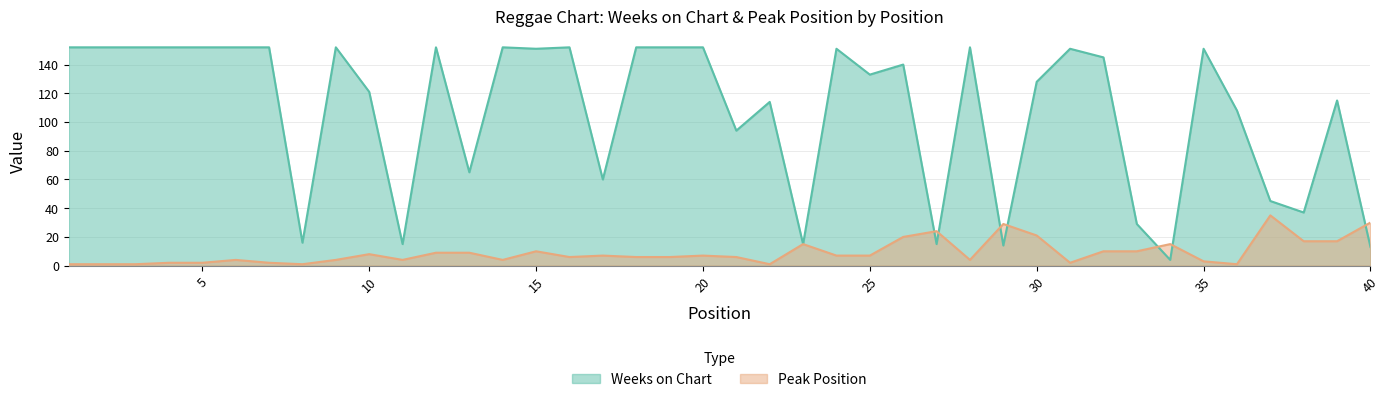

Between 36 and 30, which is larger?

30